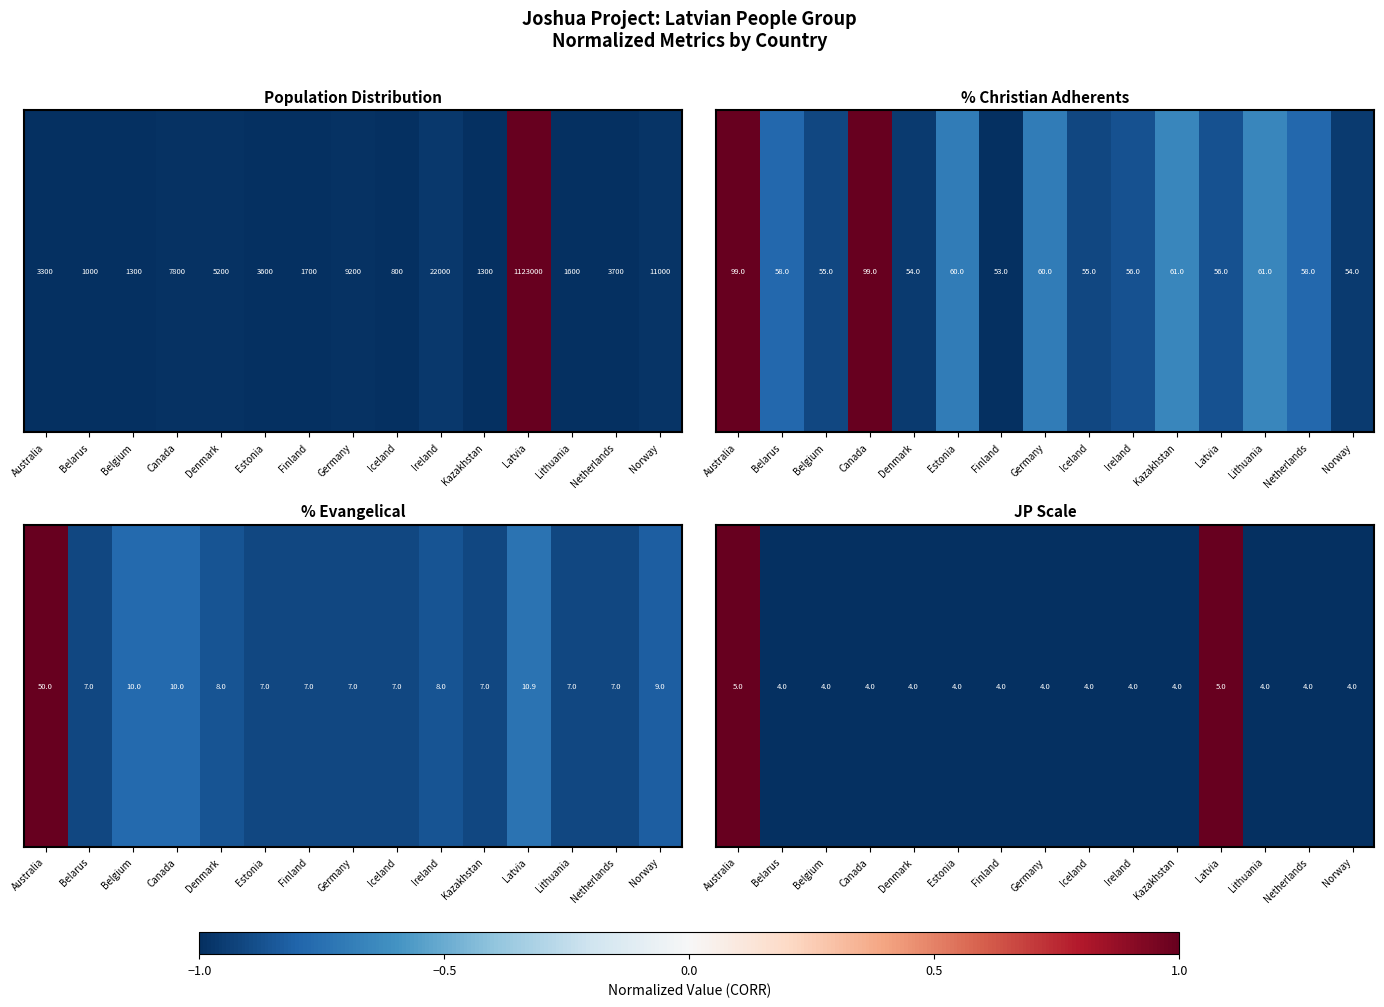

Rank the categories by value from highest to lowest.

Australia, Latvia, Belarus, Belgium, Canada, Denmark, Estonia, Finland, Germany, Iceland, Ireland, Kazakhstan, Lithuania, Netherlands, Norway